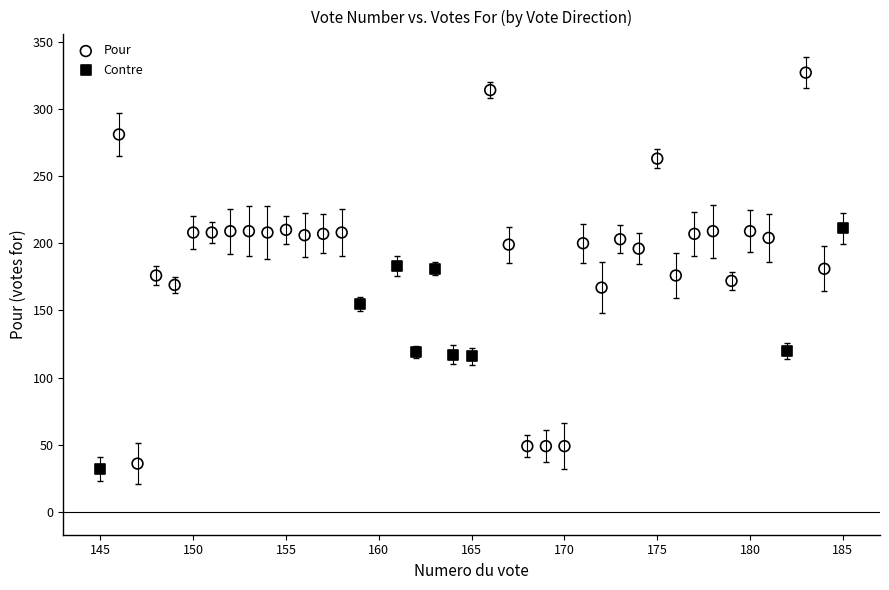

Which series has the widest spread of Y values?

Pour